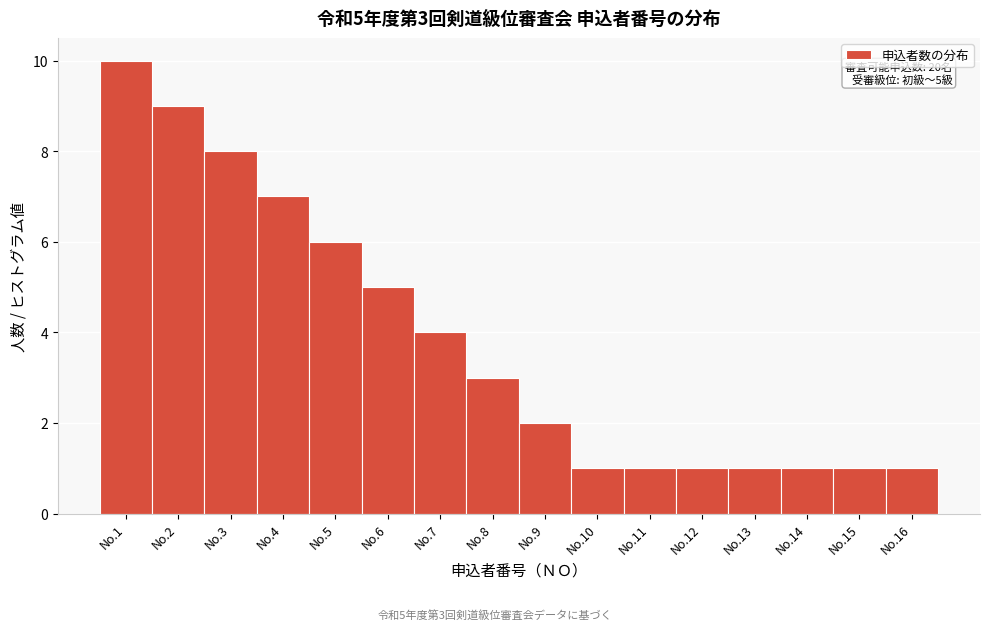

Reading left to right, transcribe all the data shown in this chart.

10	9	8	7	6	5	4	3	2	1	1	1	1	1	1	1